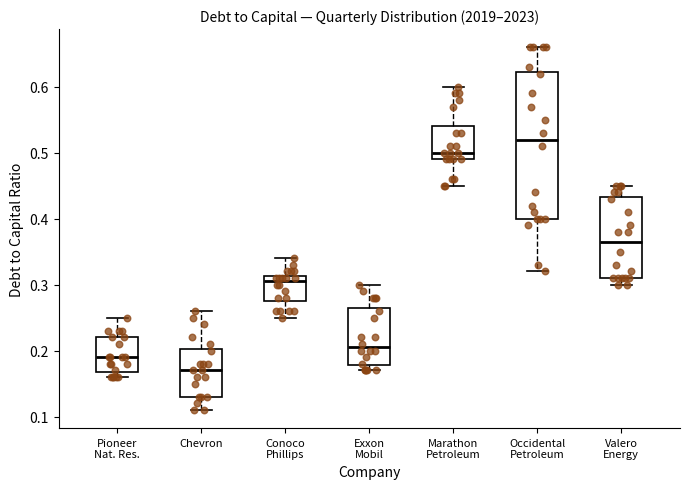

Where is the lower edge of the box for Valero Energy on the y-axis? The values are not printed on the chart, so give them approximately, as read against the axis.

0.31